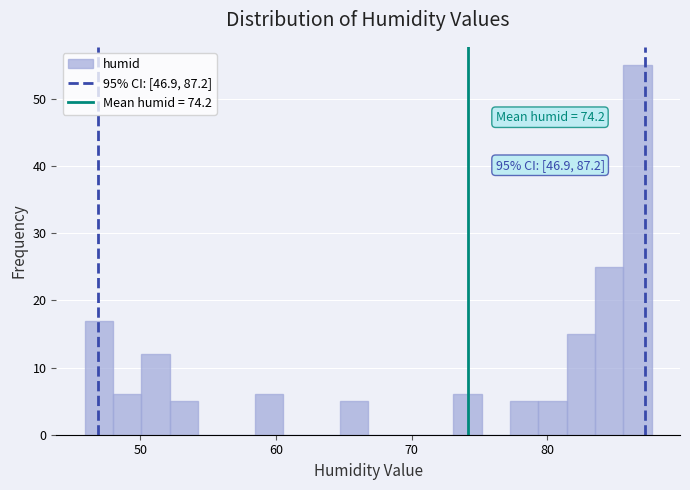

Read against the x-axis, roughly where is the centre of the tallest bar?

87